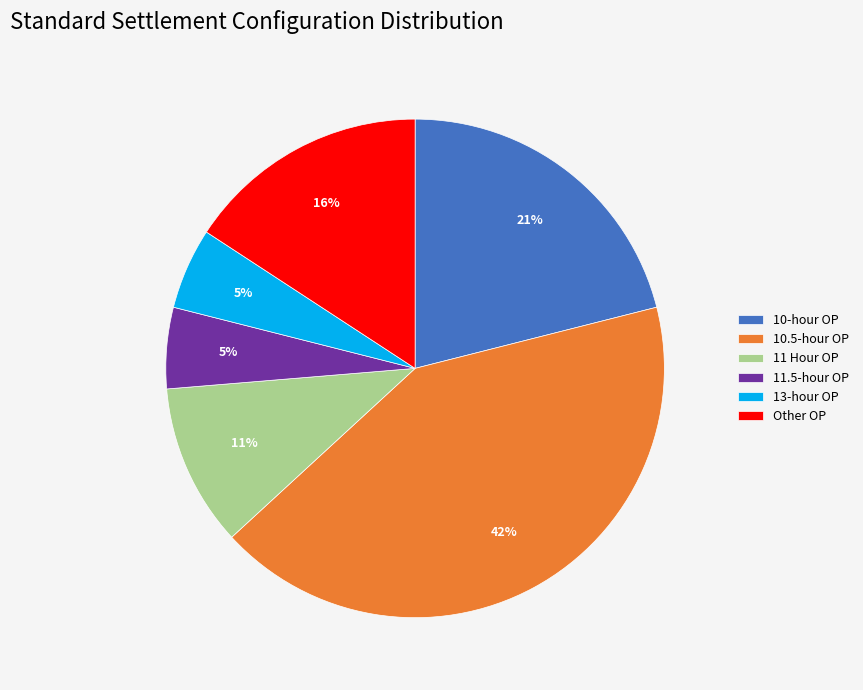

To the nearest percent, what is the combined percentage of Other OP and 11.5-hour OP?

21%